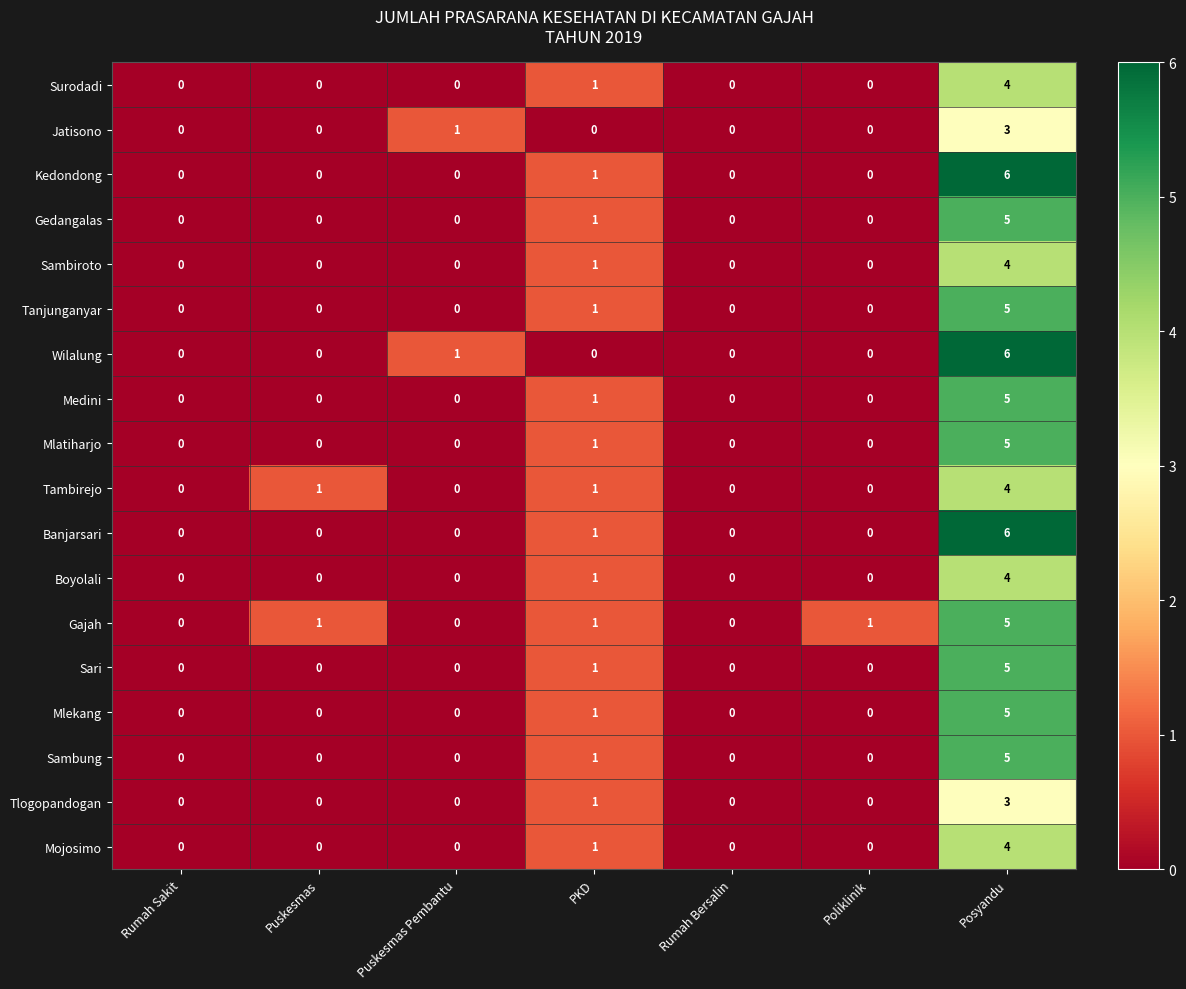

Which series has the largest total across all categories?

Gajah